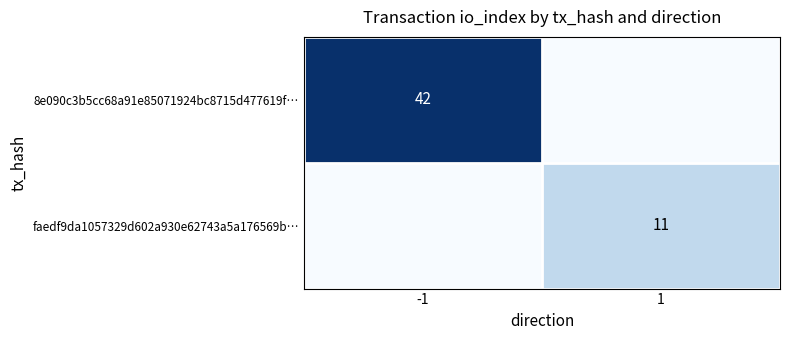

What is the difference between the maximum and minimum values in the 8e090c3b5cc68a91e85071924bc8715d477619f… series?

42